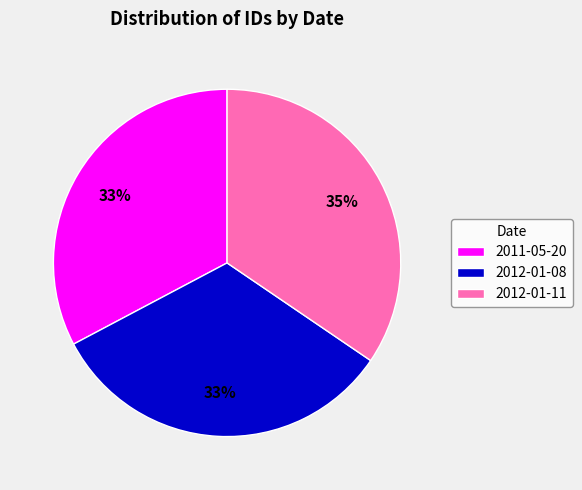

The 2011-05-20 slice represents 42% of the pie. True or false?

False